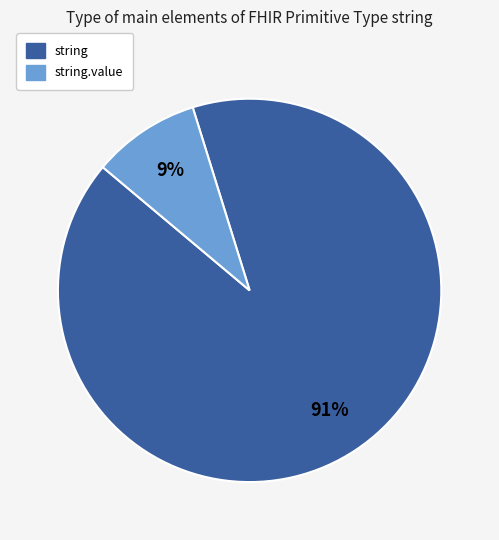

Rank the categories by value from highest to lowest.

string, string.value